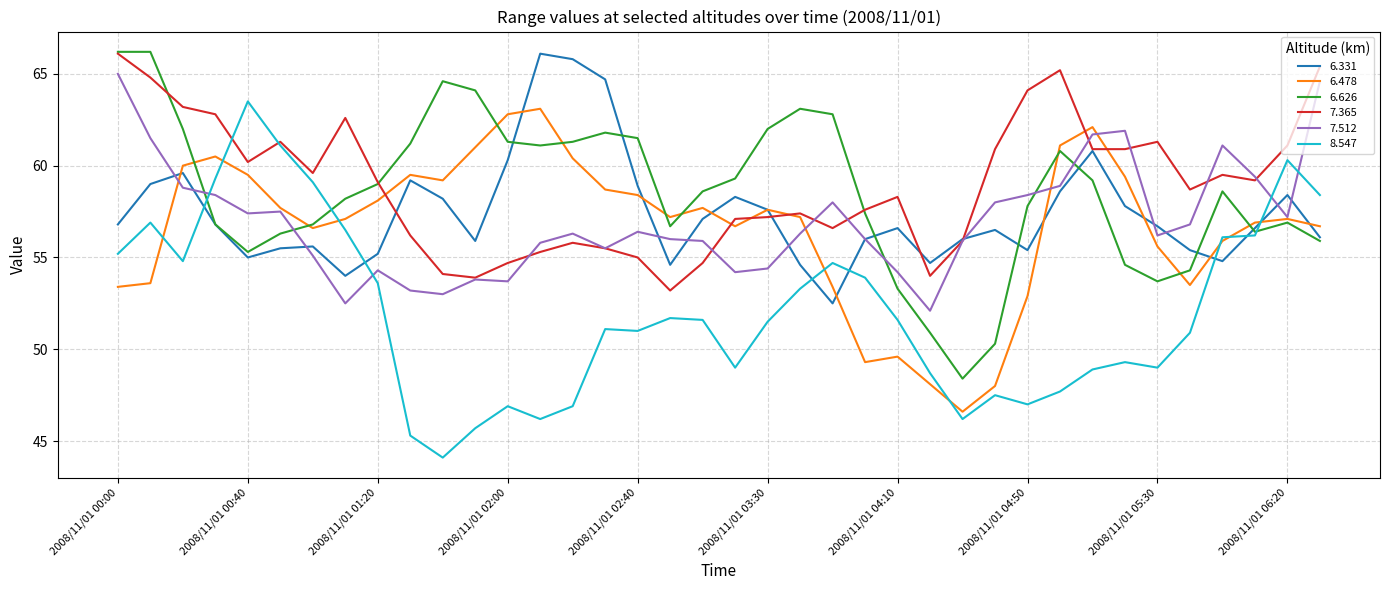

How many lines are shown in the chart?

6